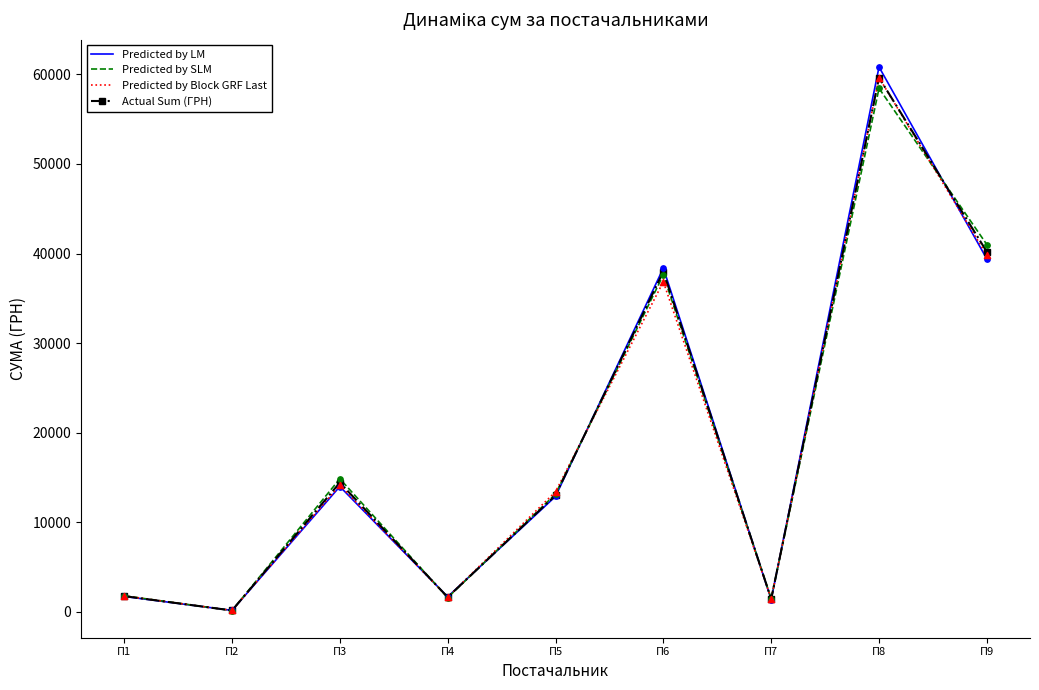

At how many categories does at least one series exceed 48068?

1